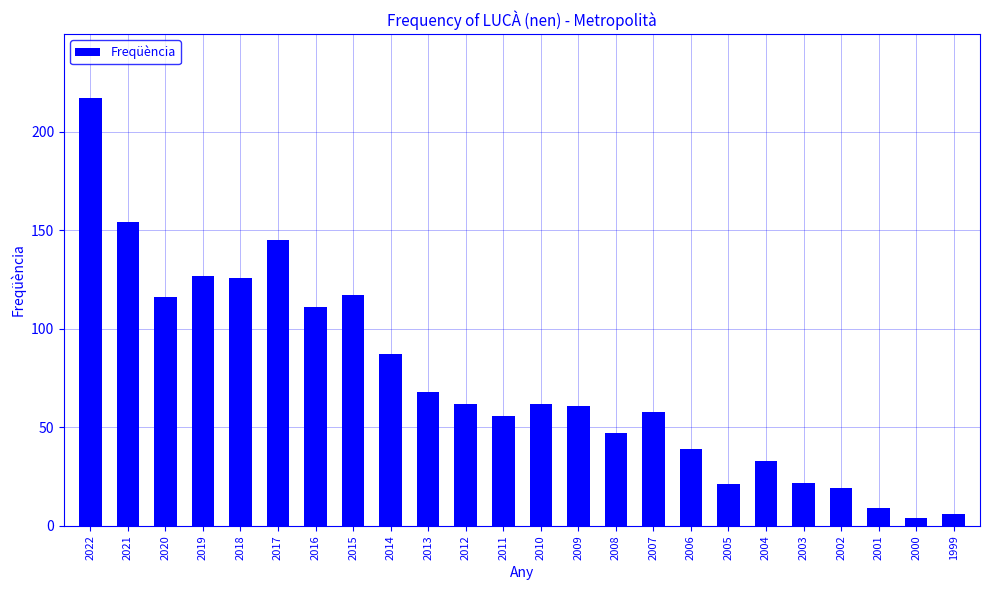

Which label corresponds to the largest value in the chart?

2022